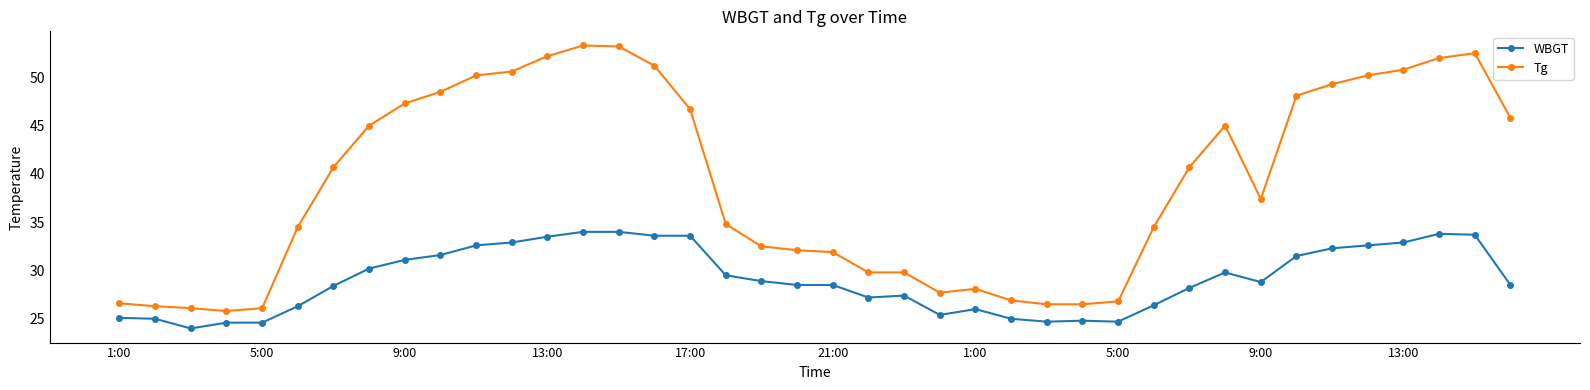

How many values in the WBGT series exceed 28?

25